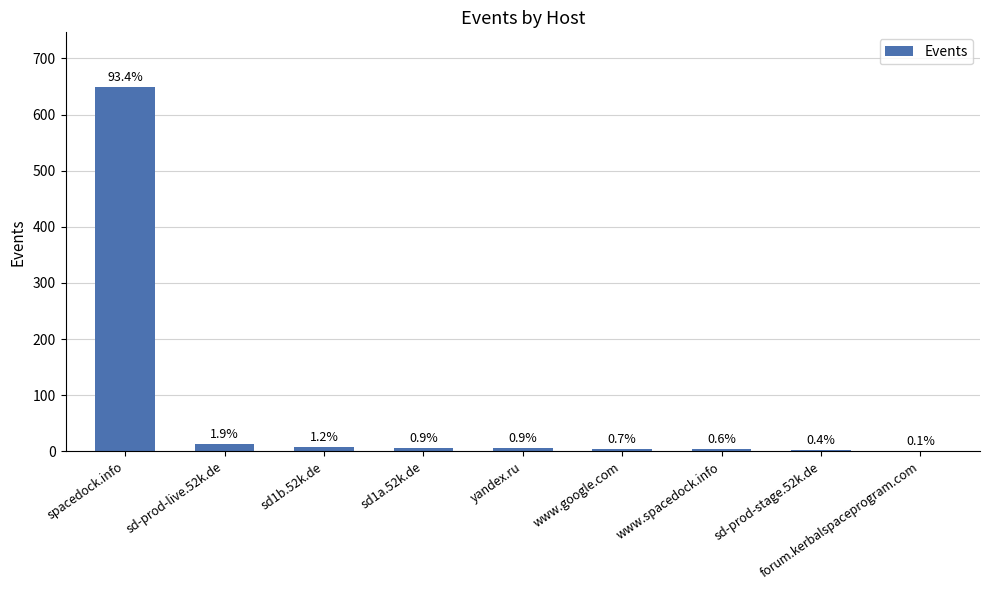

Where does the data first go above 6?

spacedock.info